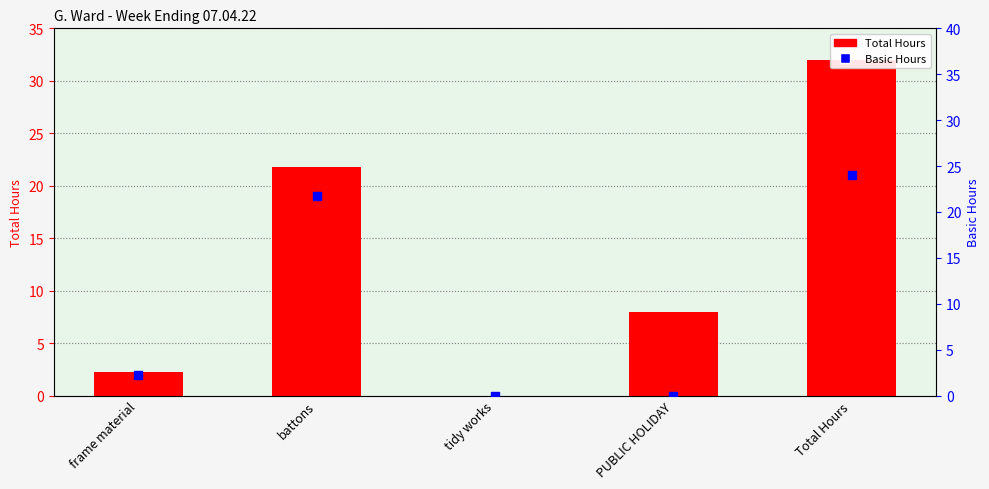

Which series reaches the maximum Y coordinate?

Total Hours